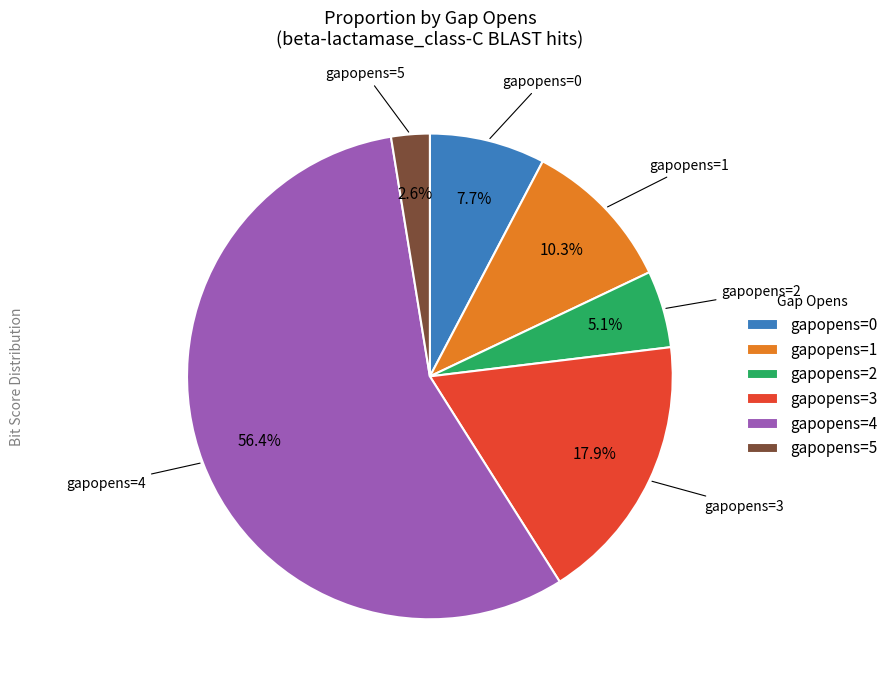

To the nearest percent, what is the difference between the gapopens=1 and gapopens=0 slice percentages?

3%